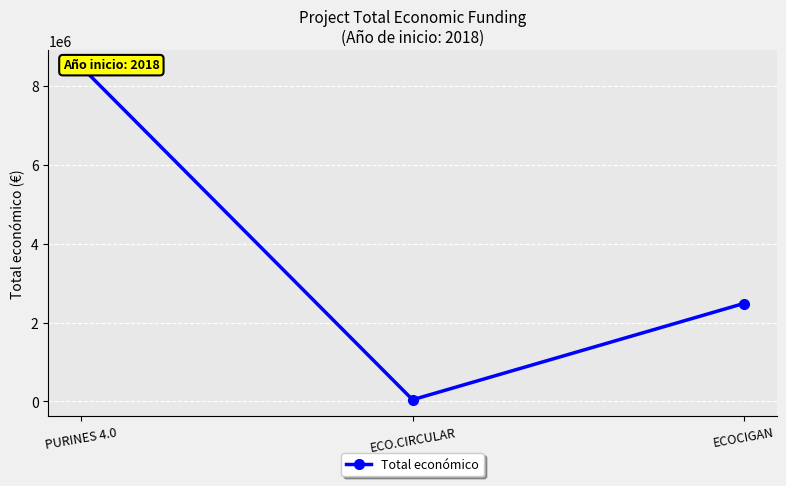

Where does the data first go above 2483714?

PURINES 4.0